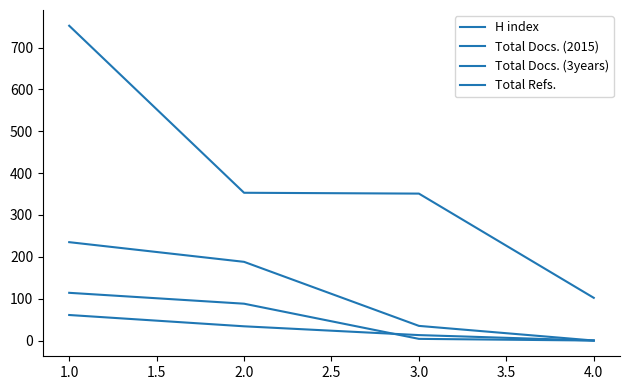

Which series has the largest range (max minus min)?

H index